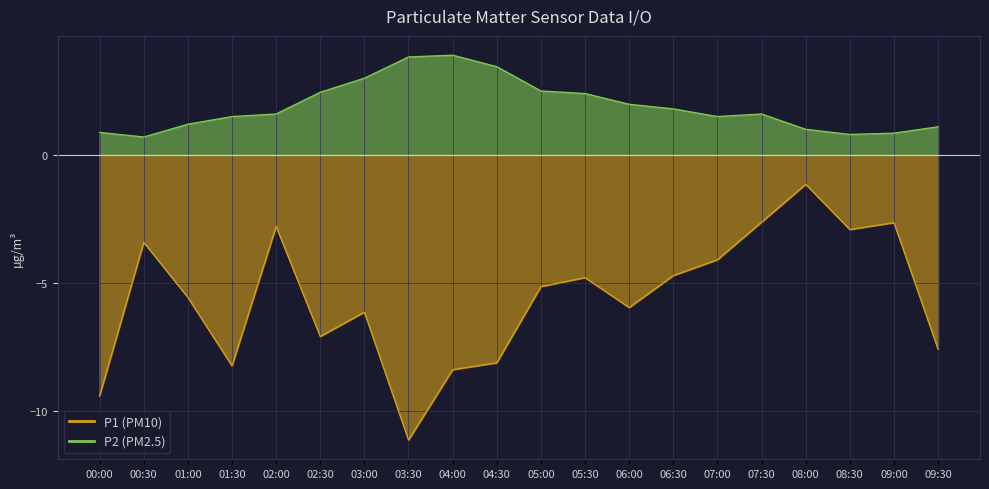

The P1 series shows -4.5 at 09:00. True or false?

False